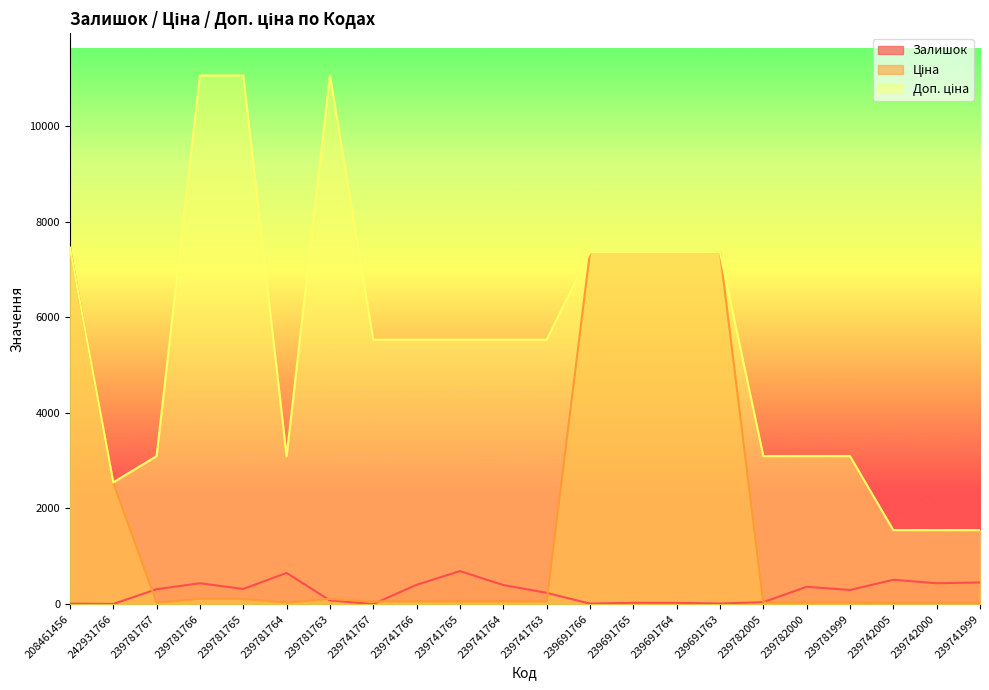

Reading left to right, list all the values displayed in this chart.

Залишок: 11.0	3.0	312.0	437.0	318.0	653.0	78.0	2.0	404.0	691.0	400.0	236.0	11.0	28.0	27.0	13.0	41.0	363.0	296.0	510.0	437.0	453.0
Ціна: 7453.8	2545.8	30.9	110.5	110.5	30.9	110.5	55.3	55.3	55.3	55.3	55.3	7360.2	7360.2	7360.2	7360.2	30.9	30.9	30.9	15.5	15.5	15.5
Доп. ціна: 7453.8	2546.0	3095.0	11055.0	11055.0	3095.0	11055.0	5528.0	5528.0	5528.0	5528.0	5528.0	7360.2	7360.2	7360.2	7360.2	3095.0	3095.0	3095.0	1548.0	1548.0	1548.0